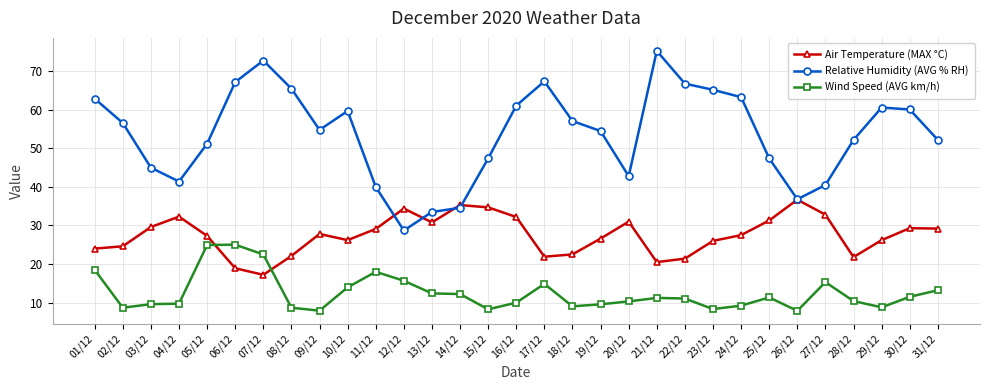

What is the label of the 25th point from the left?

25/12